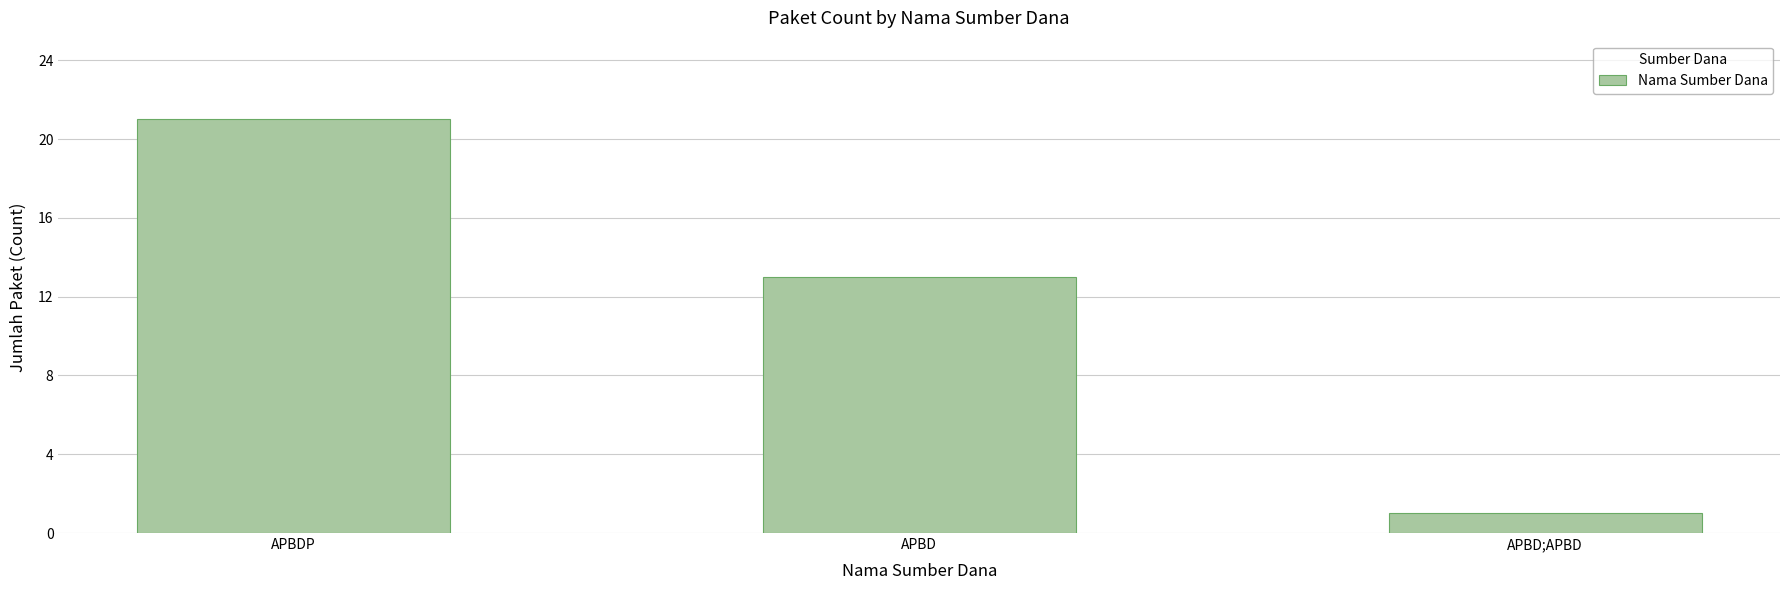

True or false: the data shows 0 at APBD;APBD.

False